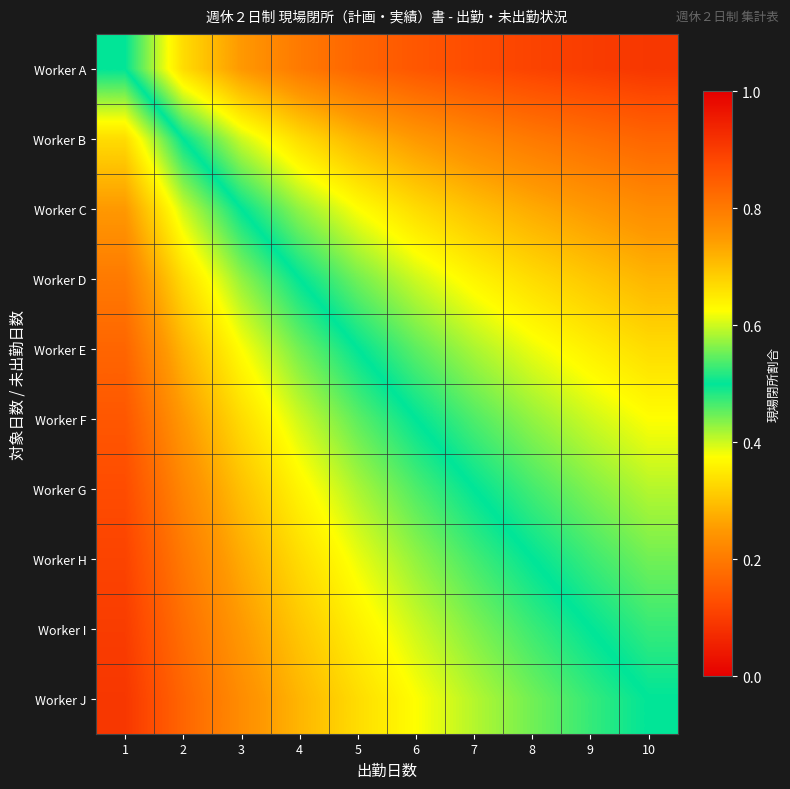

Which label corresponds to the largest value in the chart?

10